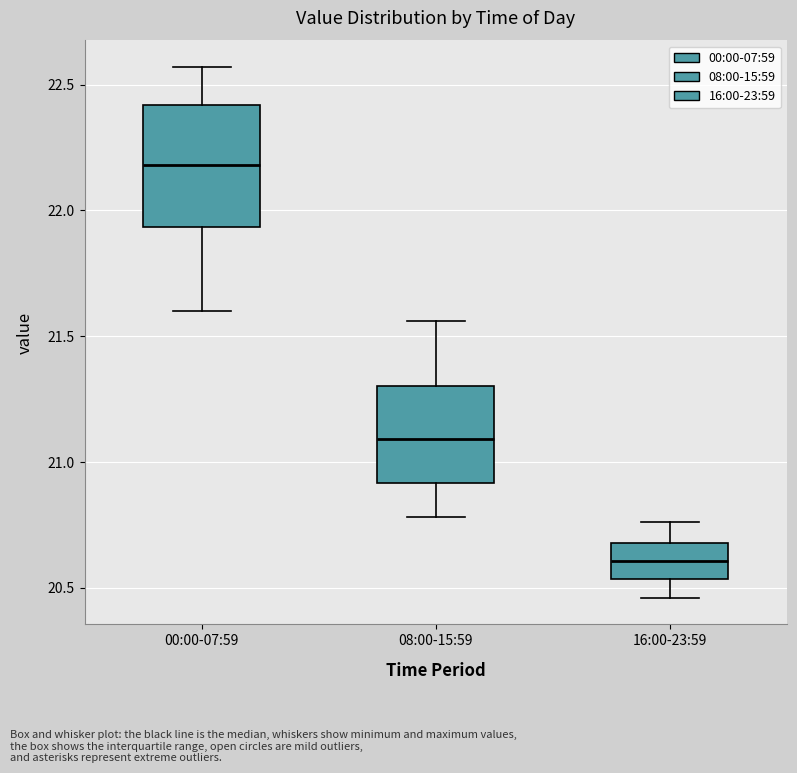

Which box has the highest median line?

00:00-07:59